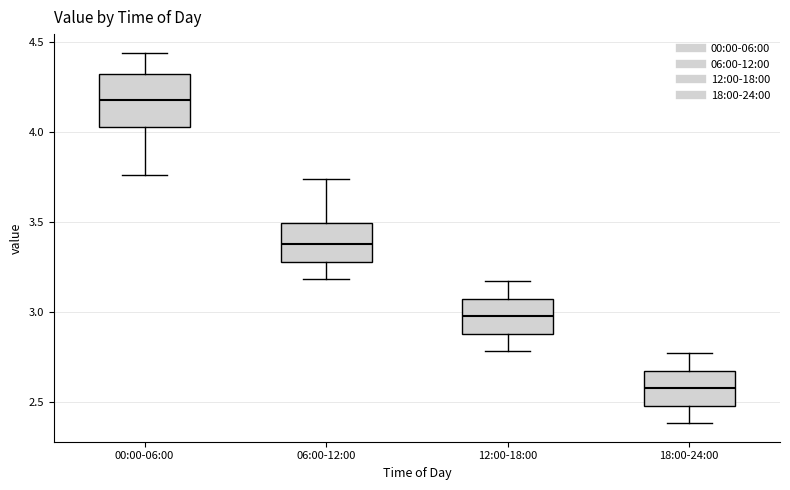

Comparing the boxes themselves (not the whiskers), which one is the tallest?

00:00-06:00